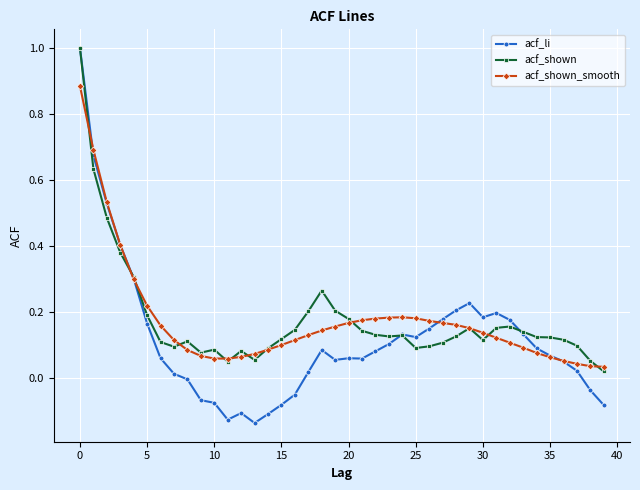

Which series has the largest range (max minus min)?

acf_li